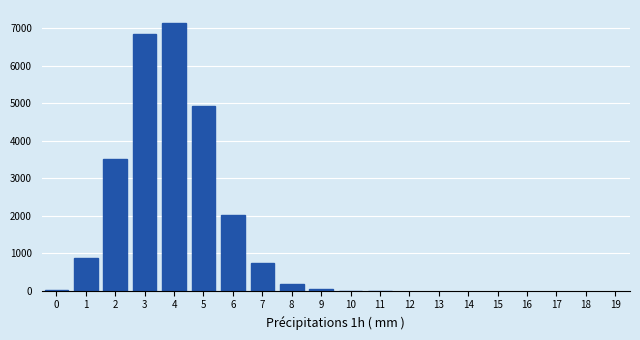

What is the sum of all values?

26291.7